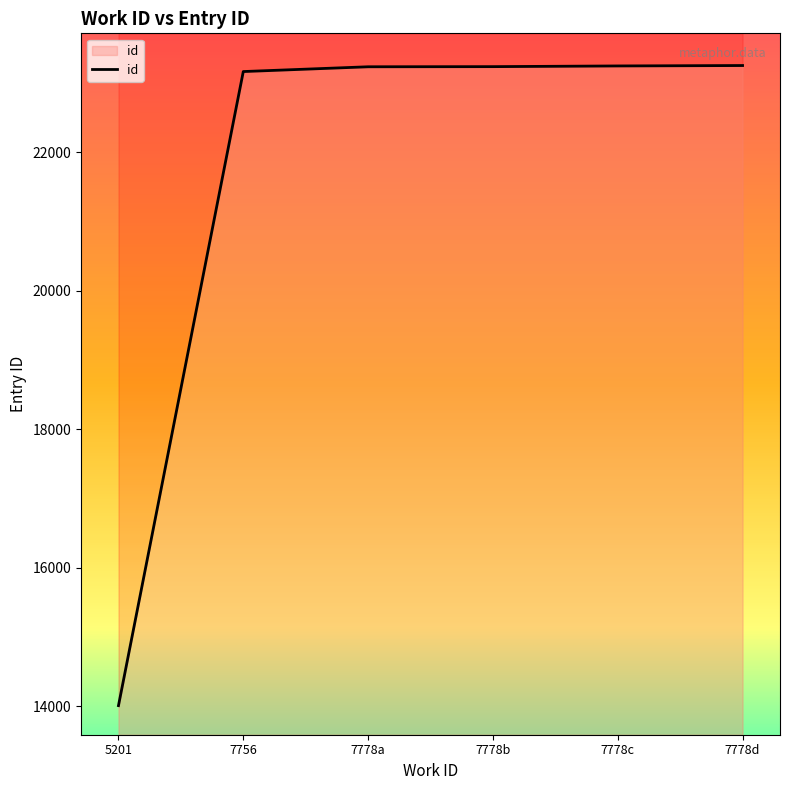

Is it true that the value at 7778d is 7126?

False